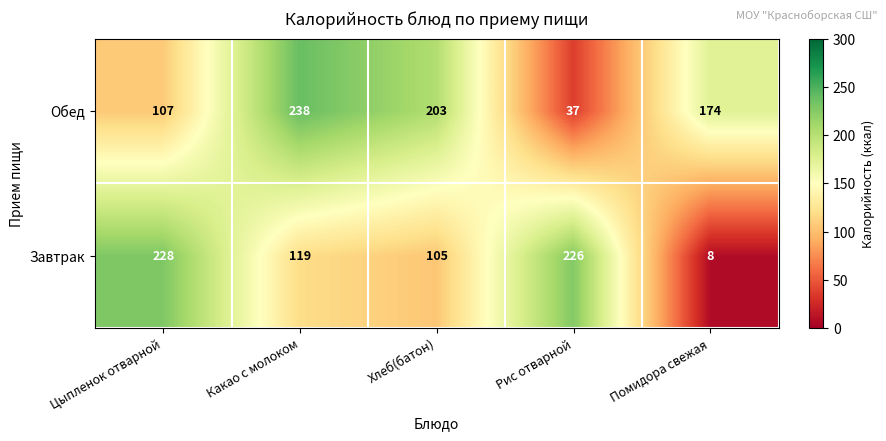

Which series changed the most between Какао с молоком and Помидора свежая?

Завтрак